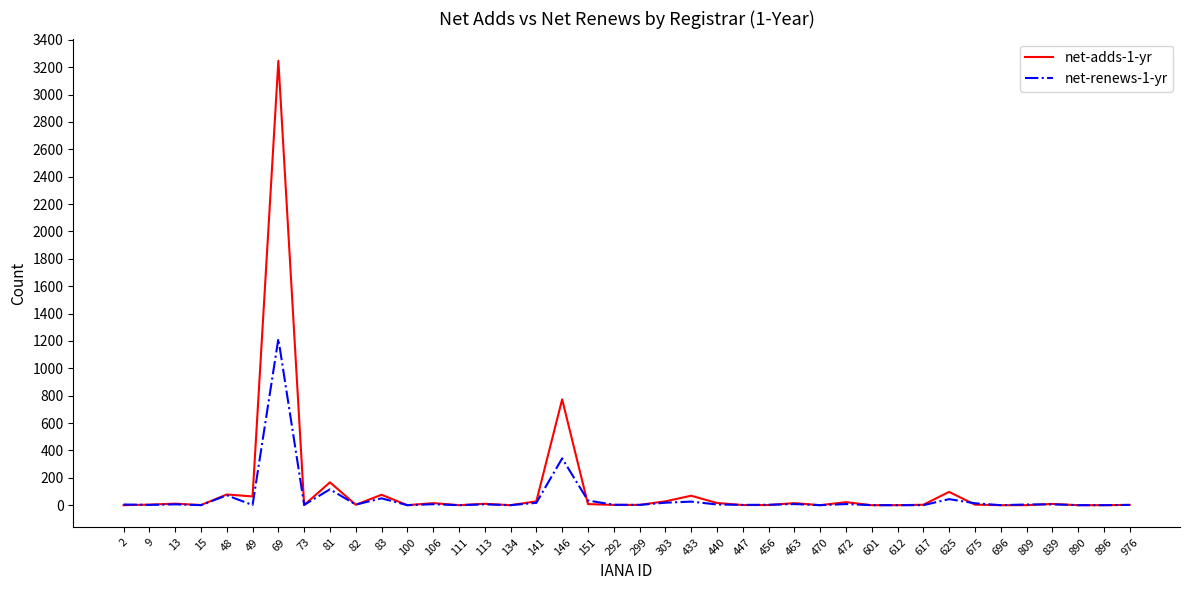

How many lines are shown in the chart?

2